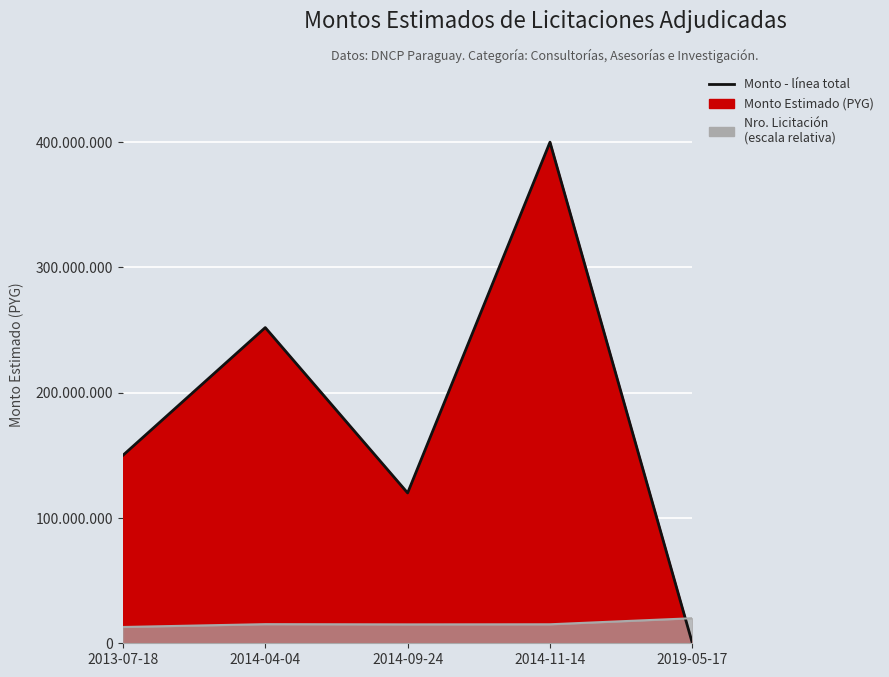

What is the sum of all values?

922080000